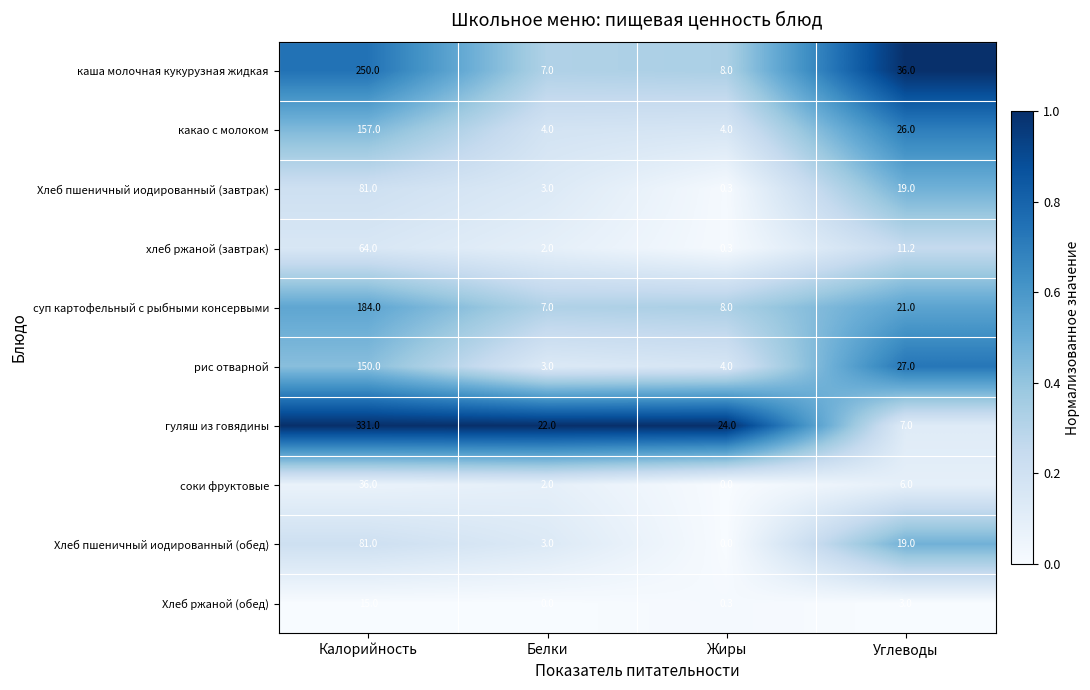

Is the value of Хлеб ржаной (обед) at Жиры greater than the value of Хлеб пшеничный иодированный (обед) at Белки?

No